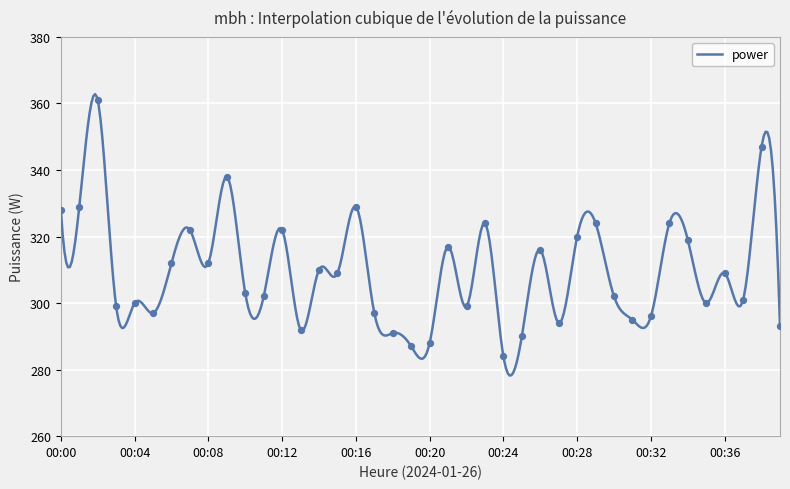

Approximately how many times larger is the value at 00:32 compared to 00:27?

1.0